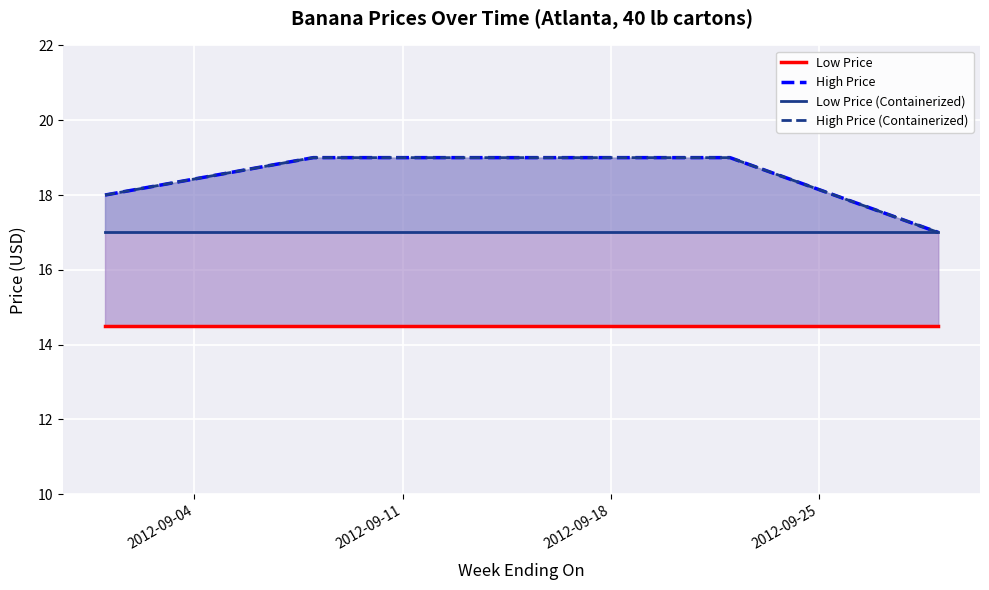

List the series in order of their peak value, highest first.

High Price, High Price (Containerized), Low Price (Containerized), Low Price